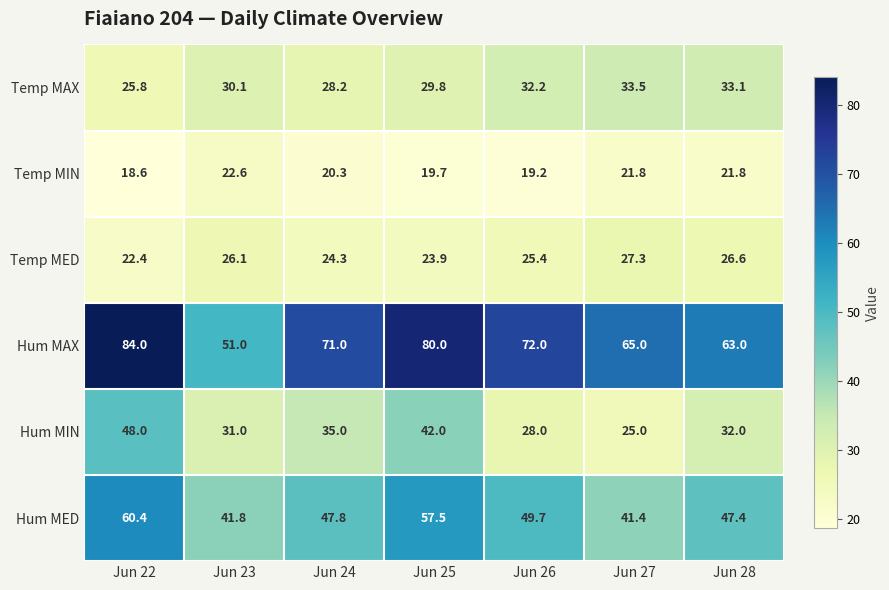

What is the difference between the second highest and second lowest values in the Temp MIN series?

2.6